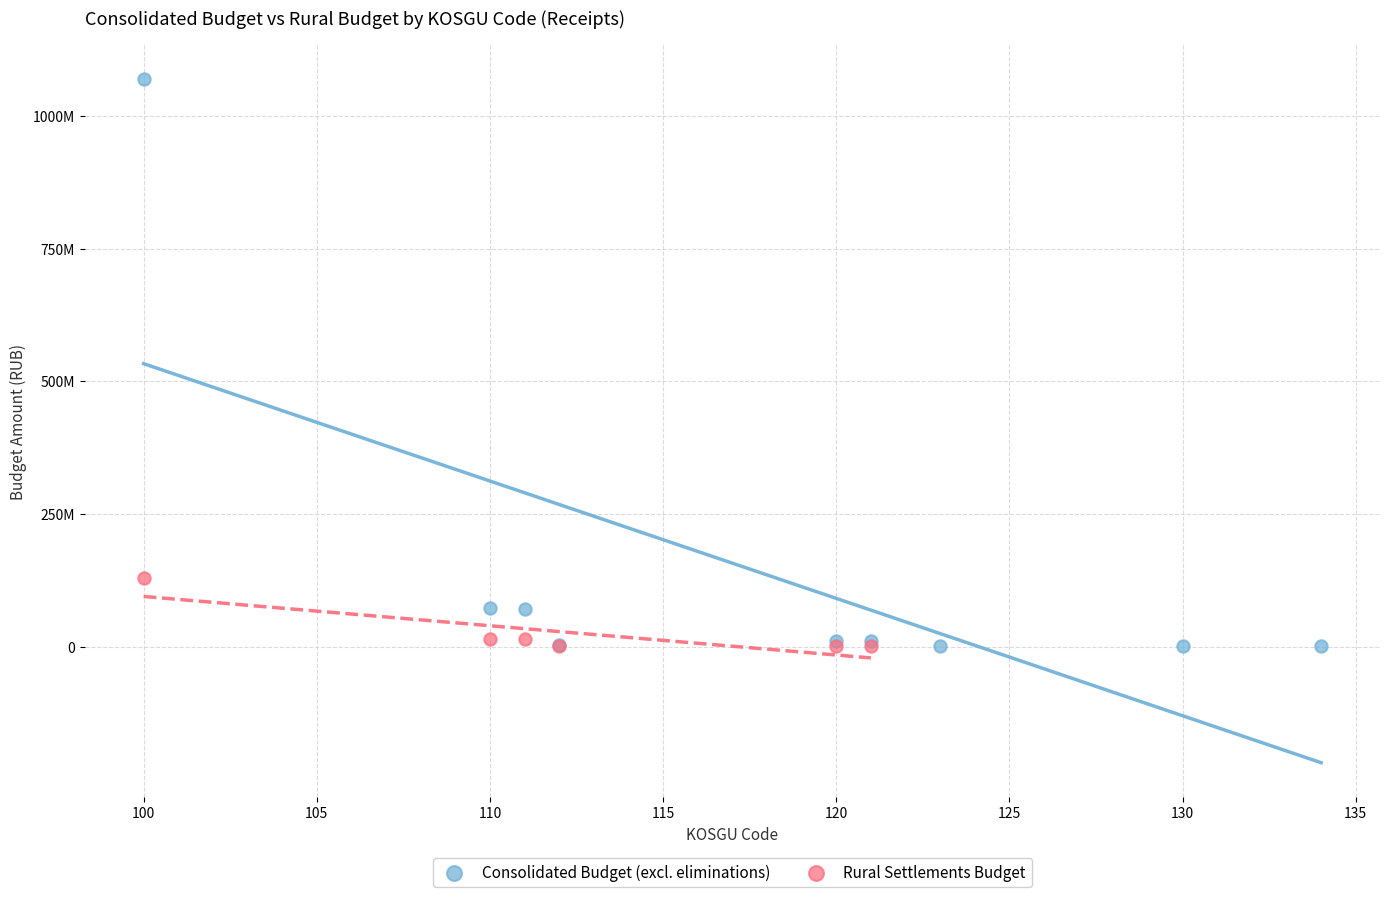

What are all the series names shown in the legend?

Consolidated Budget (excl. eliminations), Rural Settlements Budget